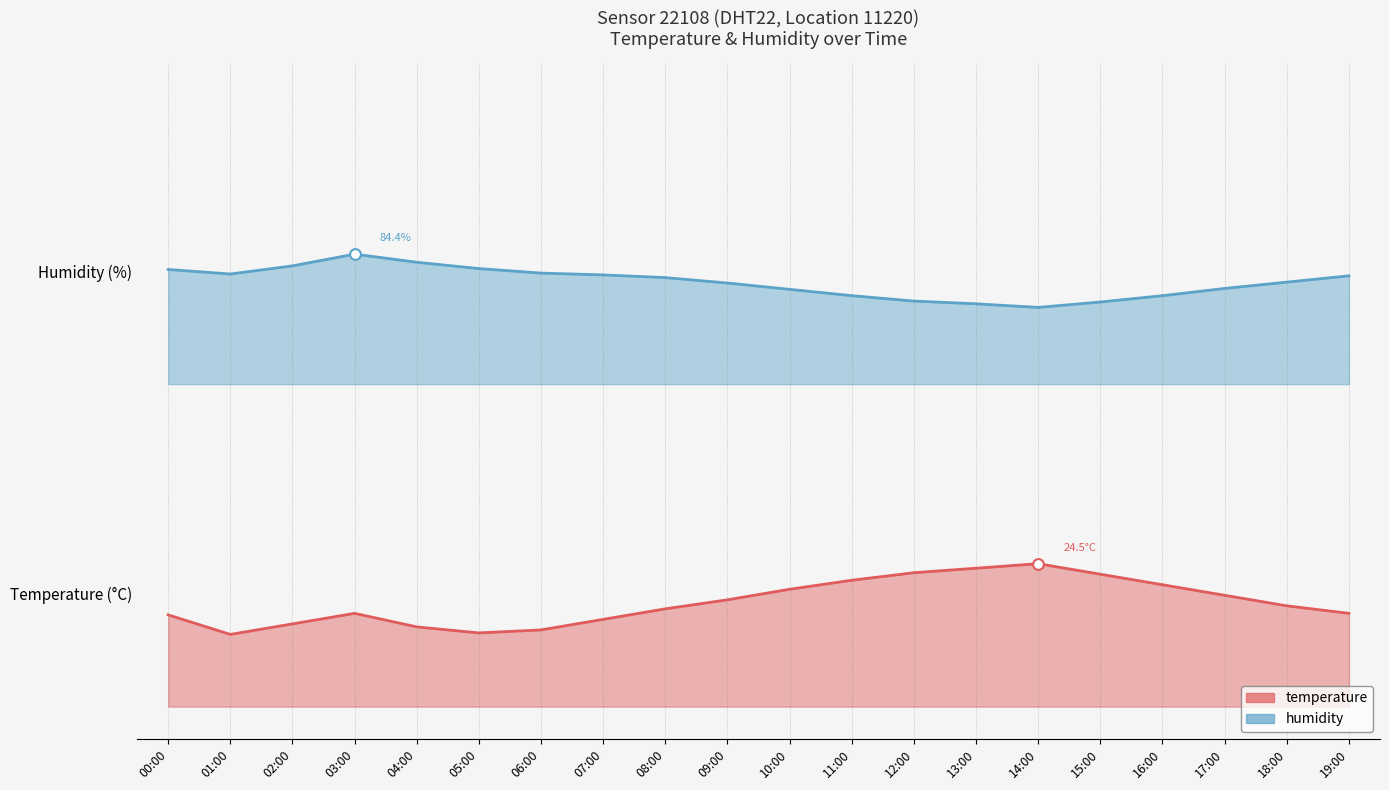

Is the value of temperature at 13:00 greater than the value of humidity at 15:00?

No